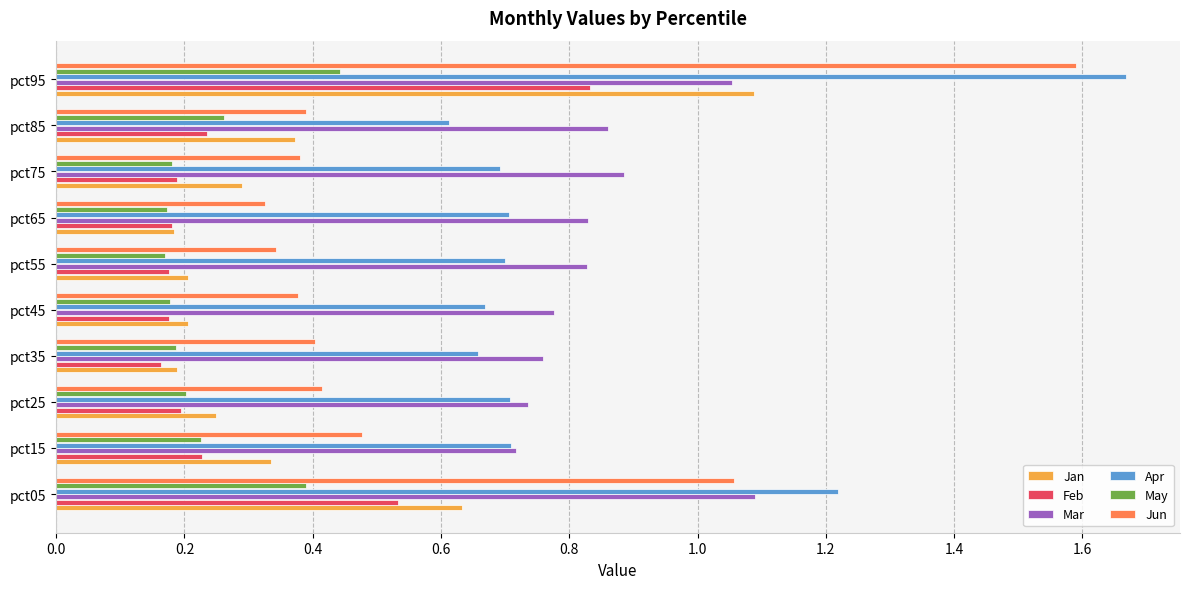

What are all the series names shown in the legend?

Jan, Feb, Mar, Apr, May, Jun